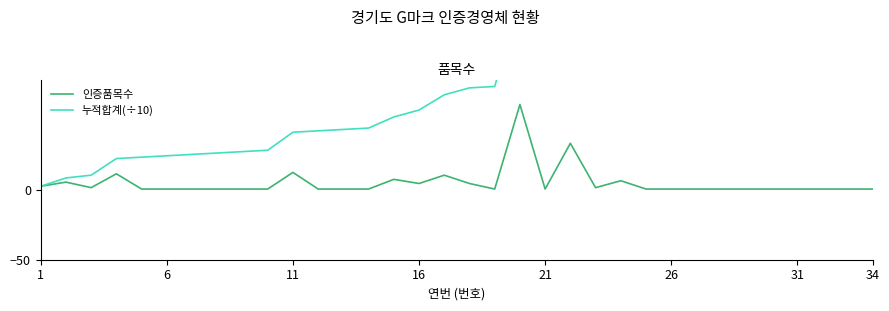

What is the difference between the highest and lowest values at 8?

27